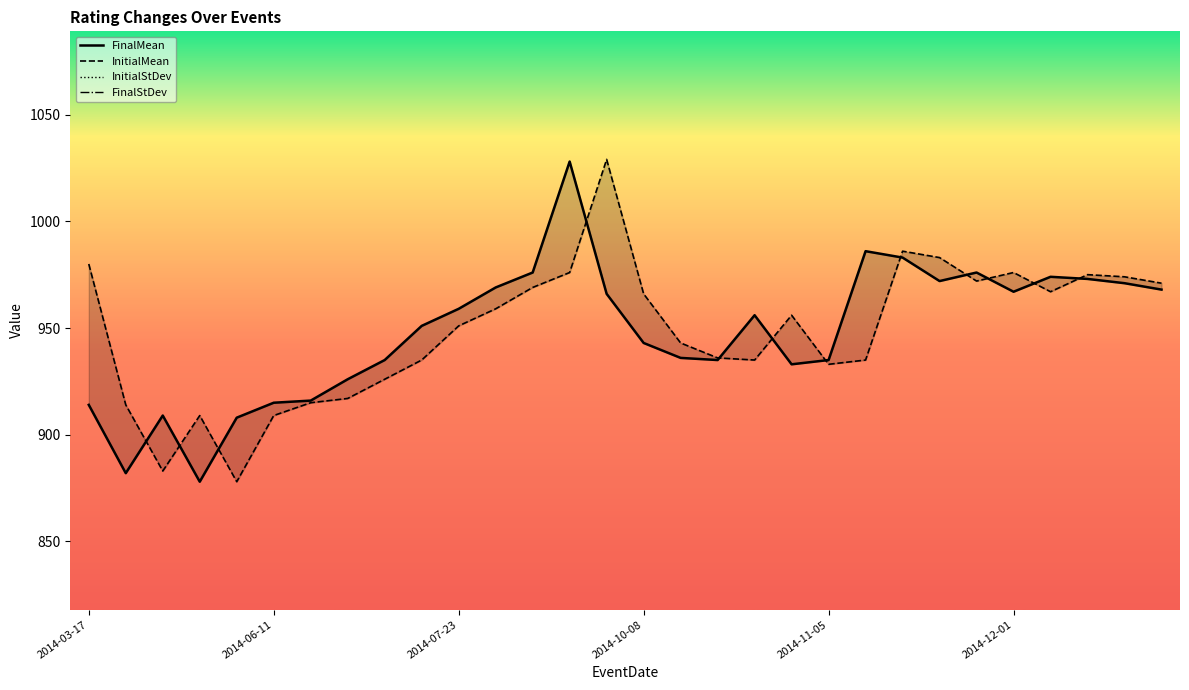

List the series in order of their peak value, lowest first.

FinalStDev, InitialStDev, FinalMean, InitialMean